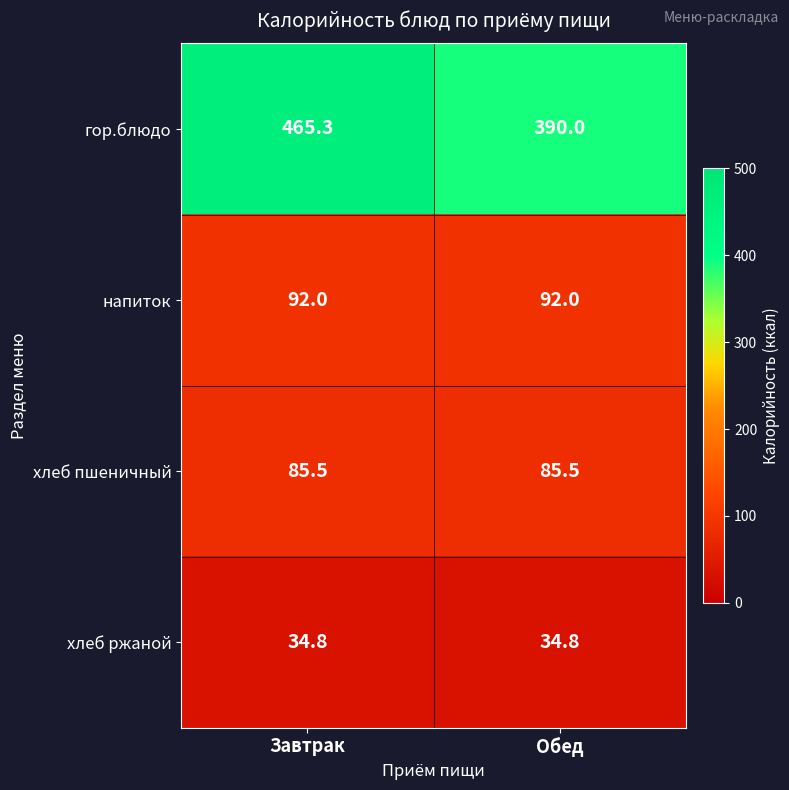

What is the minimum value shown in the chart?

34.8